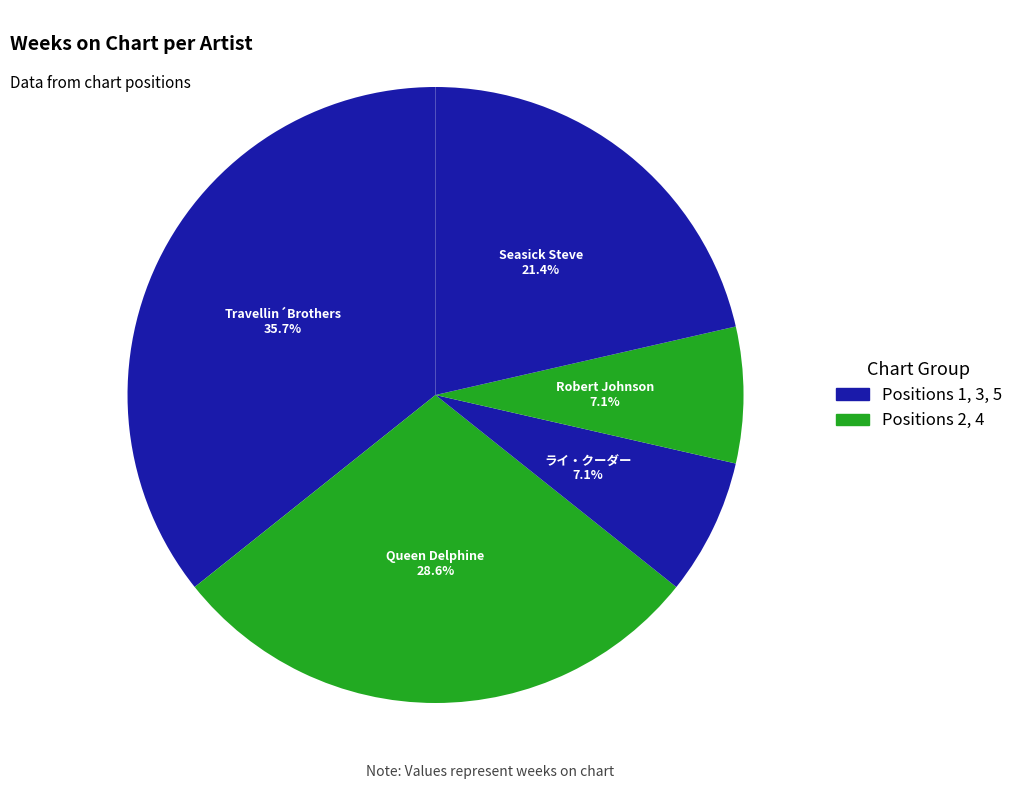

To the nearest percent, what is the average slice percentage?

20%